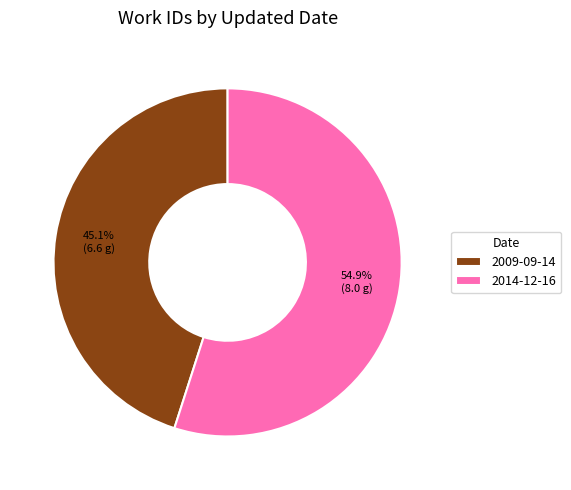

How many segments does this pie chart have?

2